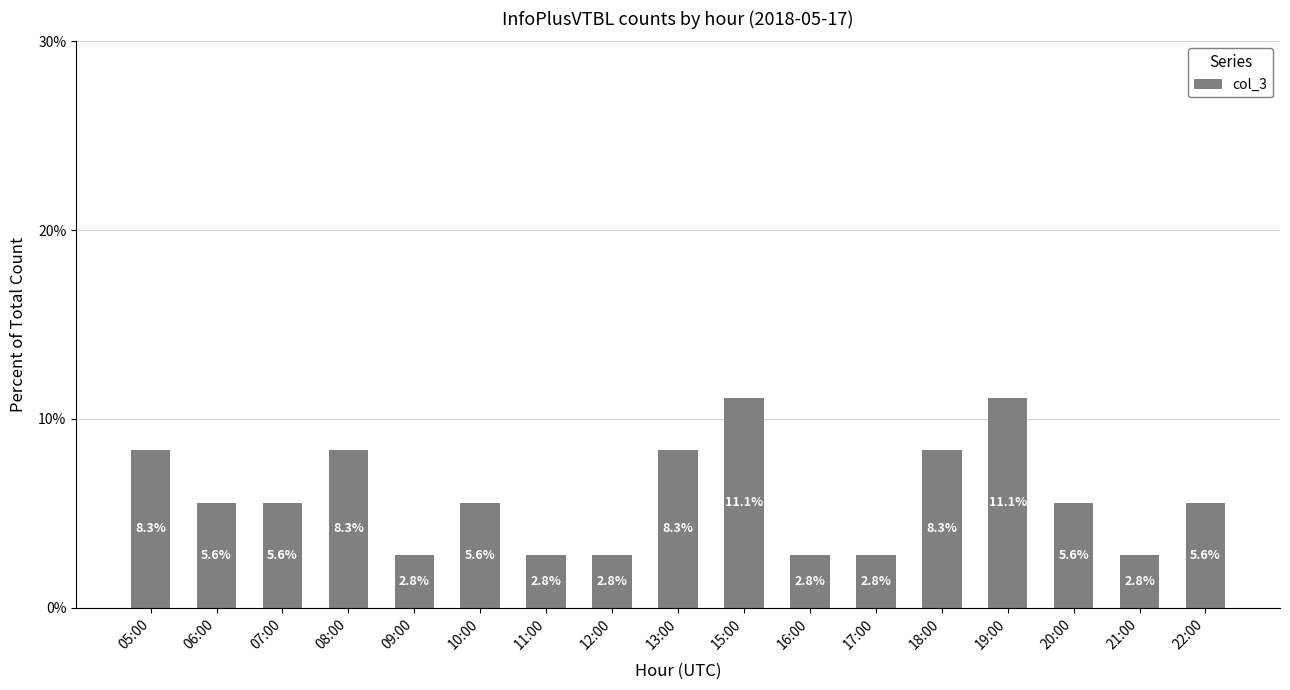

The chart shows a value of 5.6 at 20:00. True or false?

True